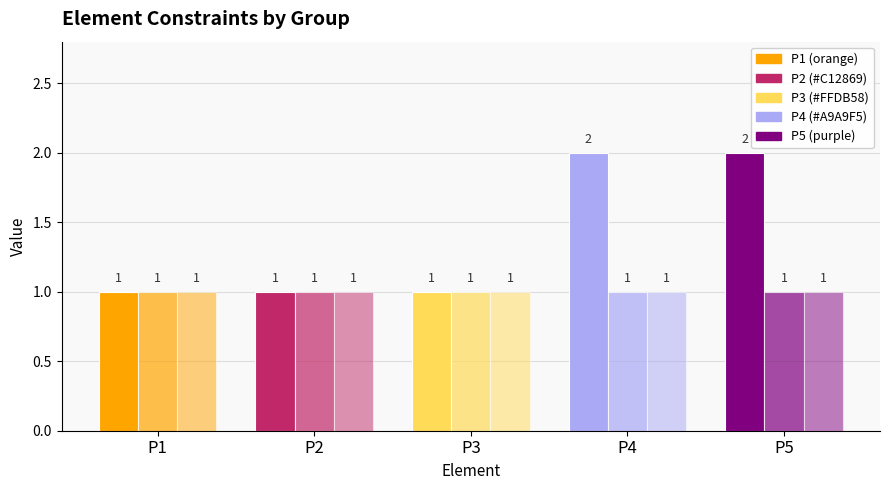

Are the bars grouped side by side (vs. stacked)?

Yes